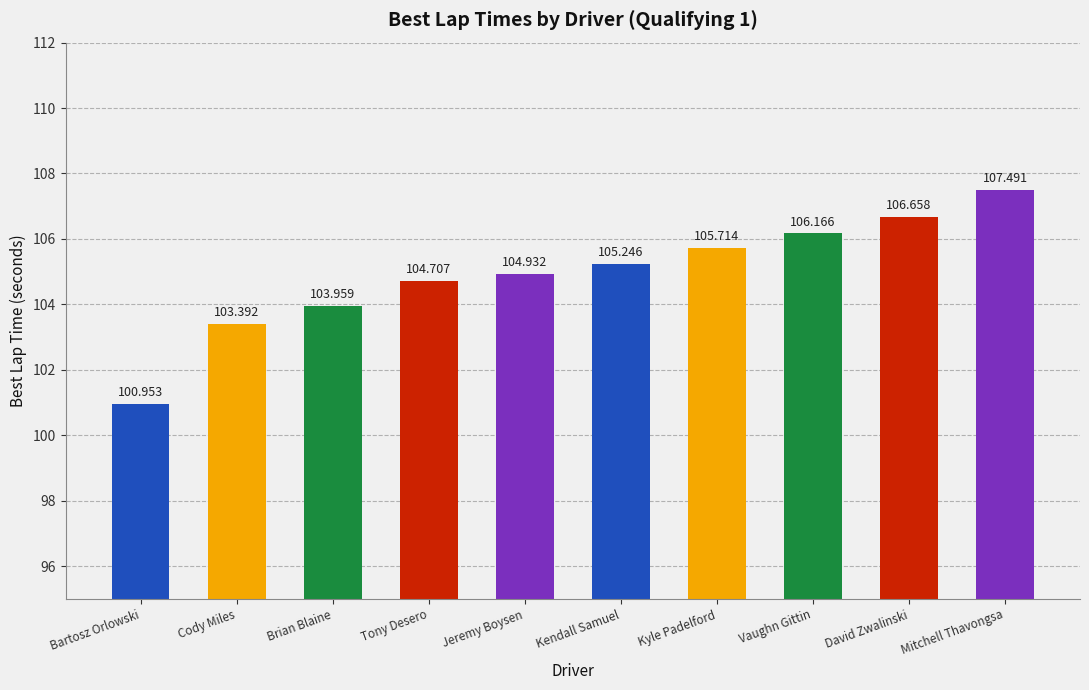

What is the label of the 9th bar from the right?

Cody Miles